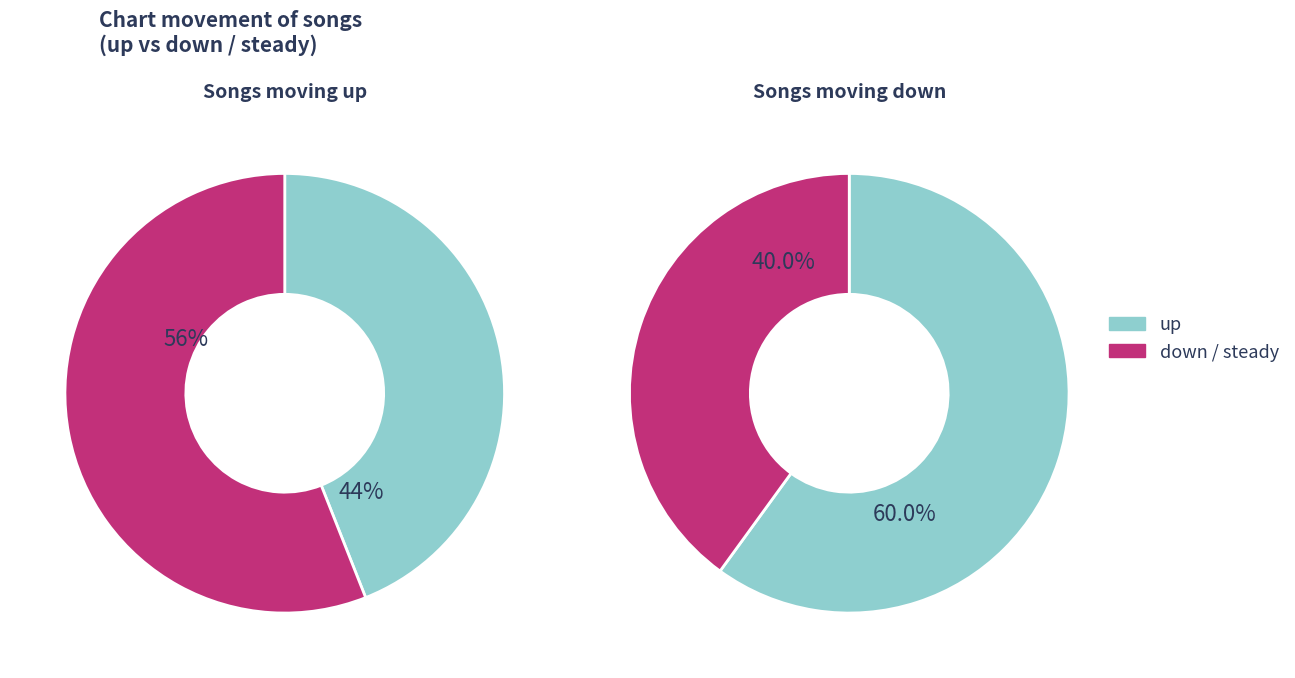

Which has a higher value, up or down?

up